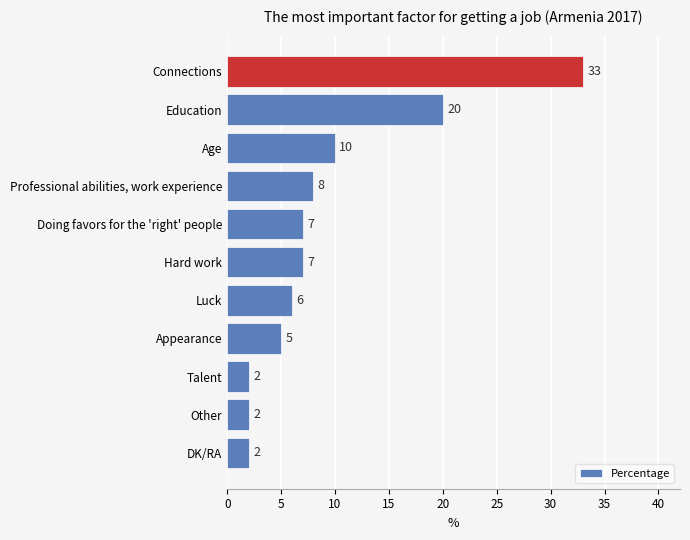

What is the minimum value shown in the chart?

2